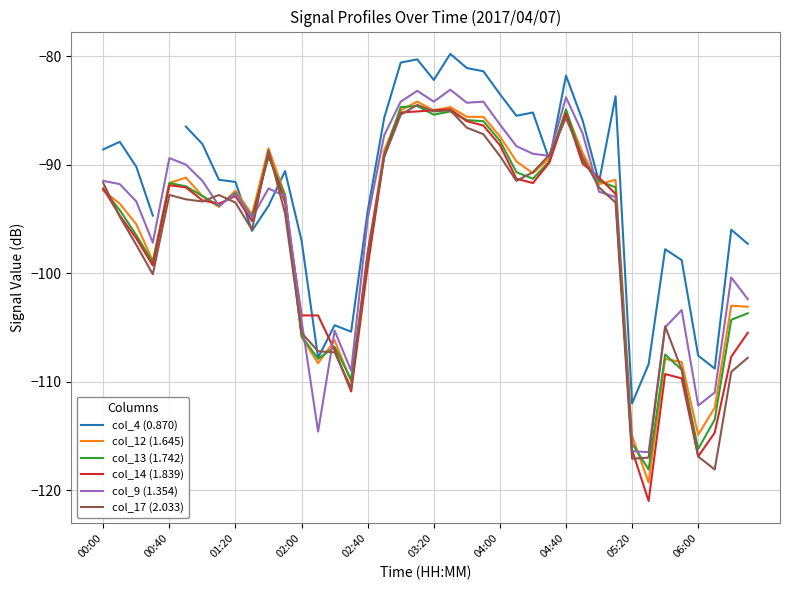

What is the value of the col_14 (1.839) point at the 7th from the left?

-93.3